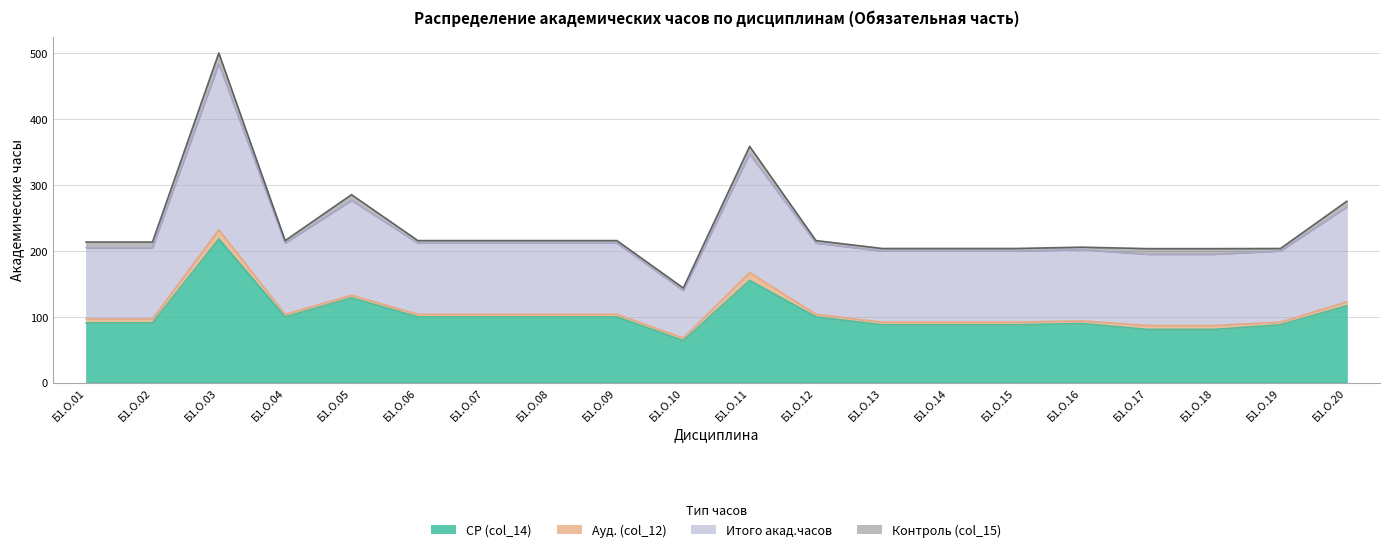

What is the difference between the highest and lowest values at Б1.О.03?

282.5